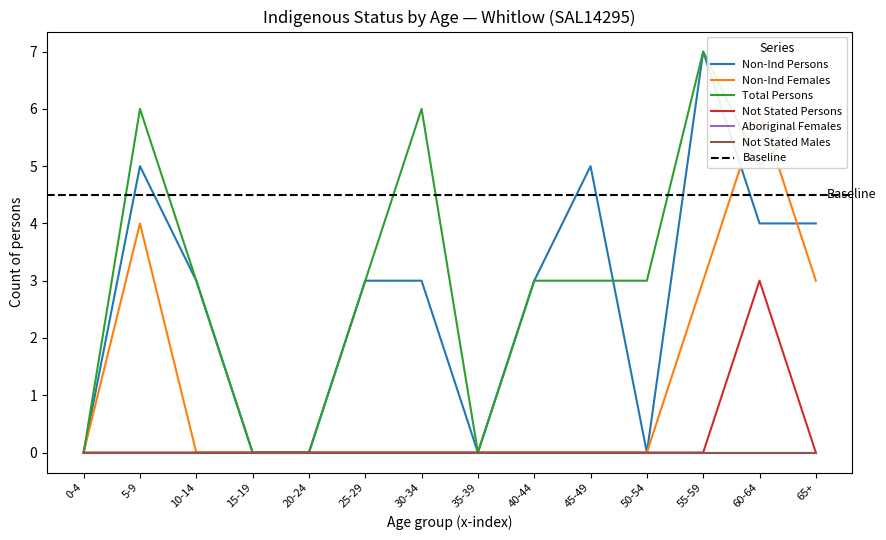

True or false: Total Persons and Not Stated Persons cross at least once.

False